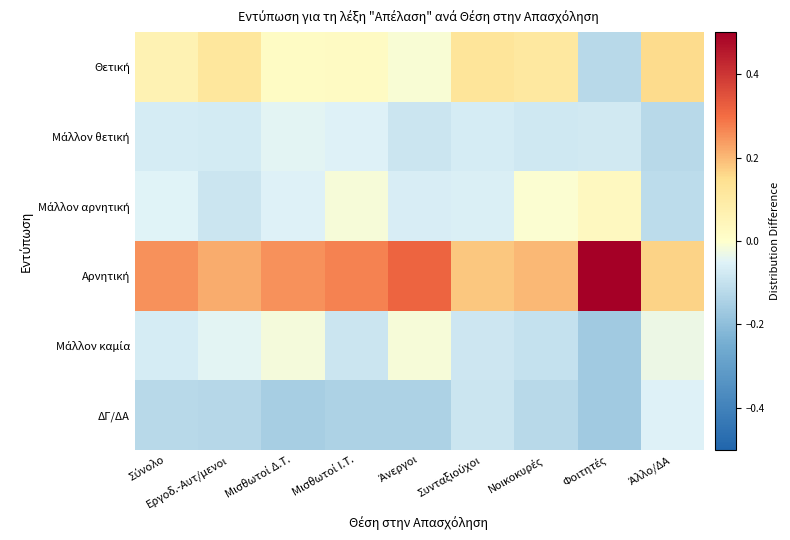

At how many categories does at least one series exceed 0?

9